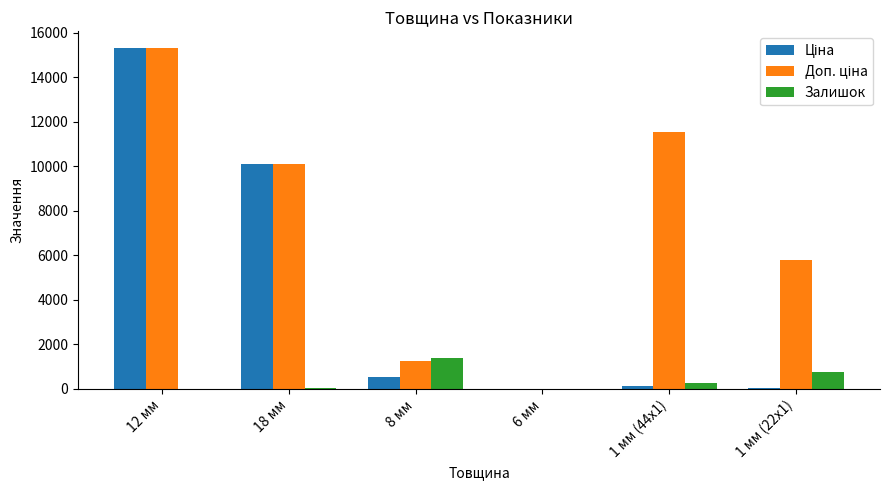

At which category is the sum across all series the highest?

12 мм